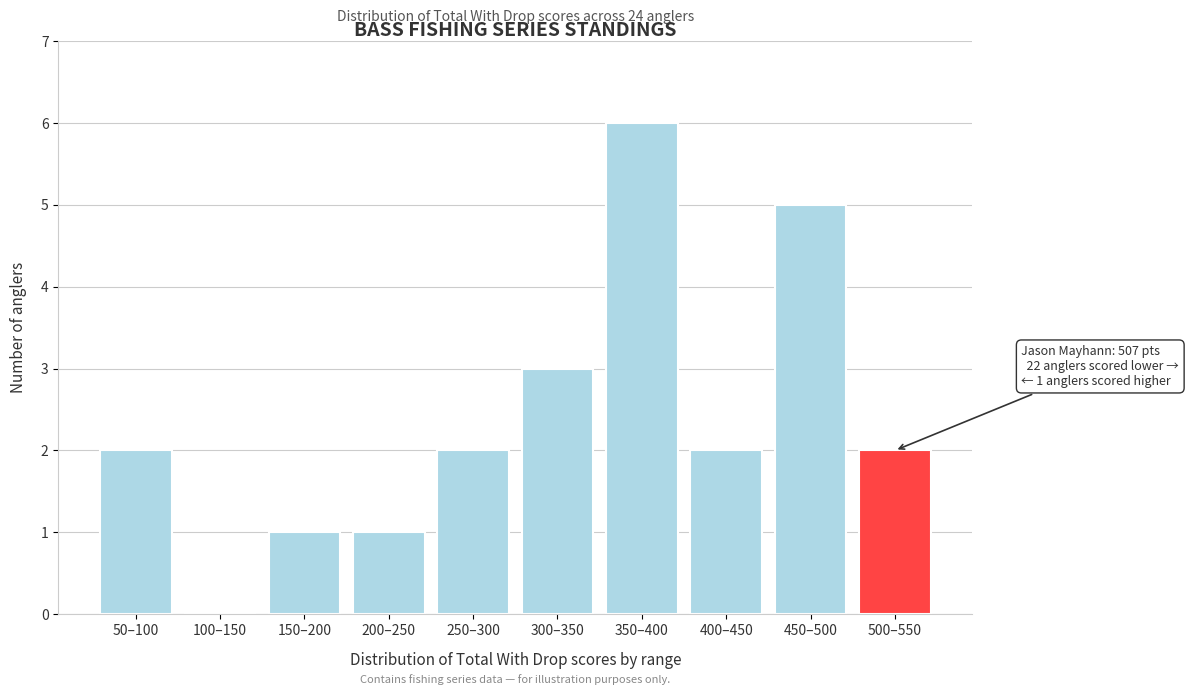

Reading left to right, list all the values displayed in this chart.

50–100=2	100–150=0	150–200=1	200–250=1	250–300=2	300–350=3	350–400=6	400–450=2	450–500=5	500–550=2